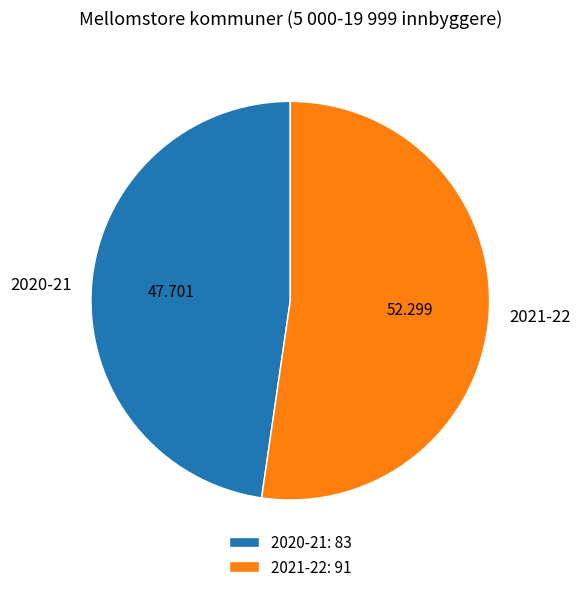

Is the sum of 2021-22 and 2020-21 greater than half?

Yes